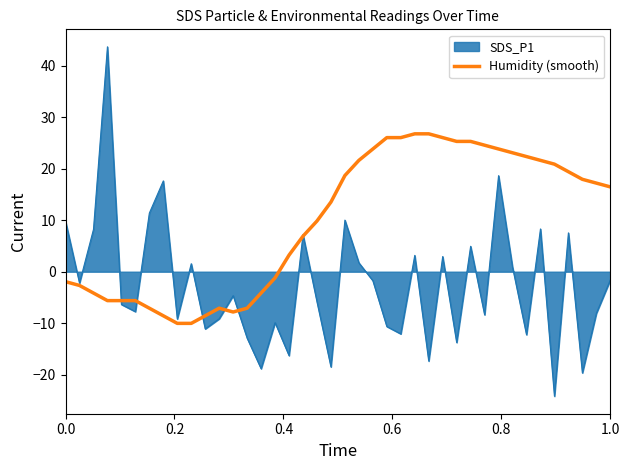

Which series has the largest range (max minus min)?

SDS_P1